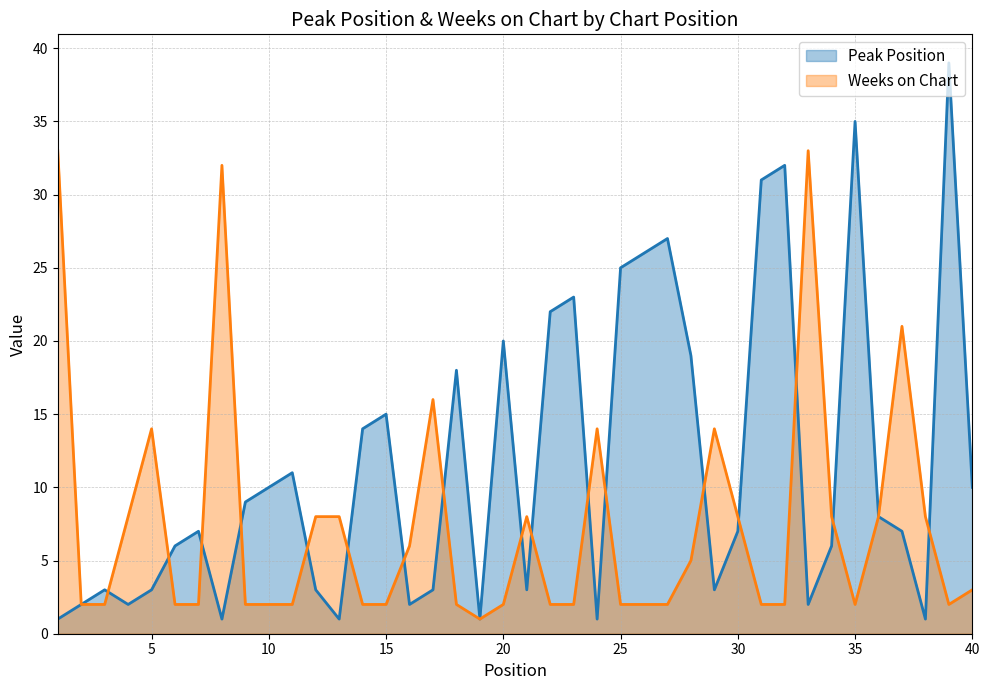

List the labels in order of Weeks on Chart value, smallest first.

19, 2, 3, 6, 7, 9, 10, 11, 14, 15, 18, 20, 22, 23, 25, 26, 27, 31, 32, 35, 39, 40, 28, 16, 4, 12, 13, 21, 30, 34, 36, 38, 5, 24, 29, 17, 37, 8, 1, 33